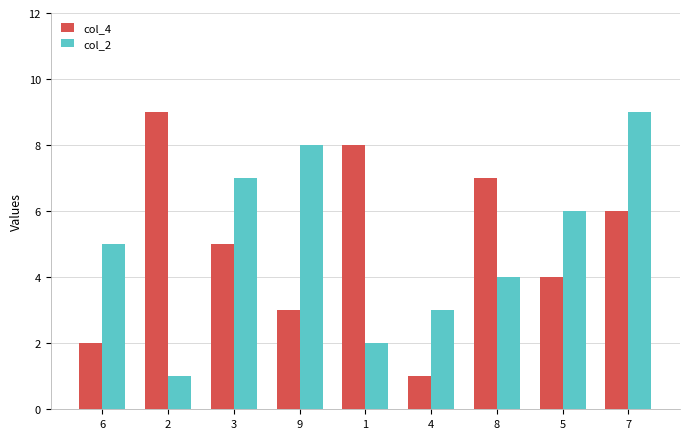

What is the total value across all series at 6?

7